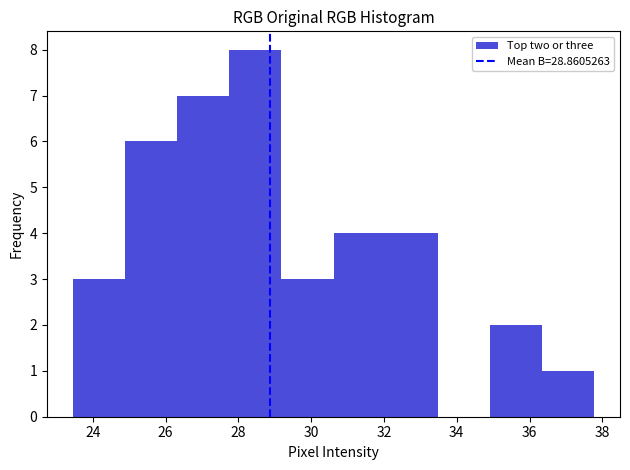

Reading left to right, transcribe this chart: for each bar, give the range it covers on the x-axis and its height. Neither the bar edges nor the heights are printed on the chart, so give them approximately, as read against the axes.

23.4 to 24.8: 3
24.8 to 26.4: 6
26.4 to 27.8: 7
27.8 to 29.2: 8
29.2 to 30.6: 3
30.6 to 32.0: 4
32.0 to 33.4: 4
33.4 to 35.0: 0
35.0 to 36.4: 2
36.4 to 37.8: 1